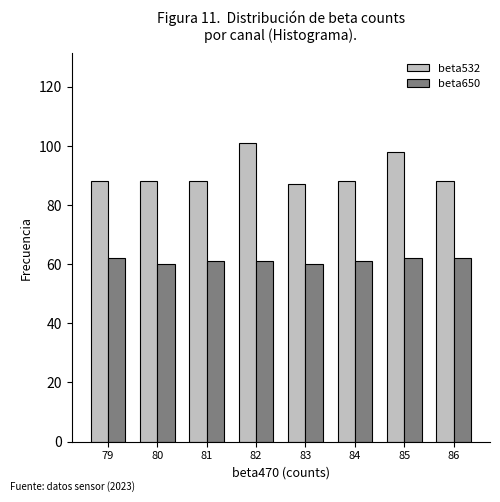

How many categories are shown in the chart?

8